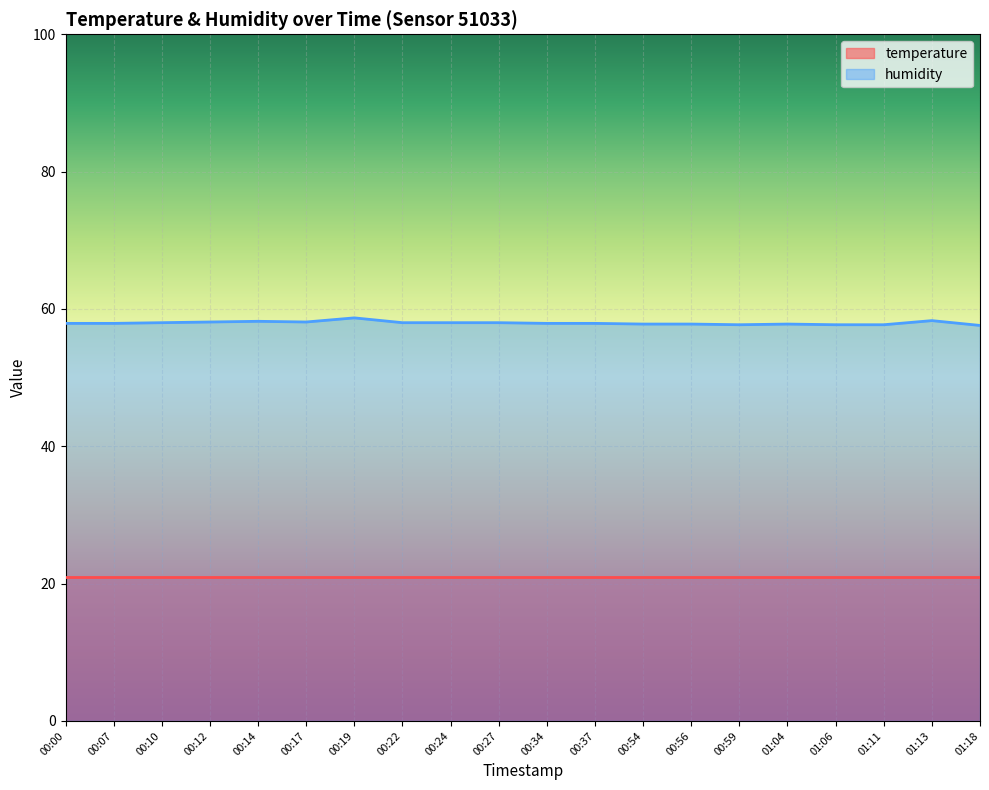

How many lines are shown in the chart?

2